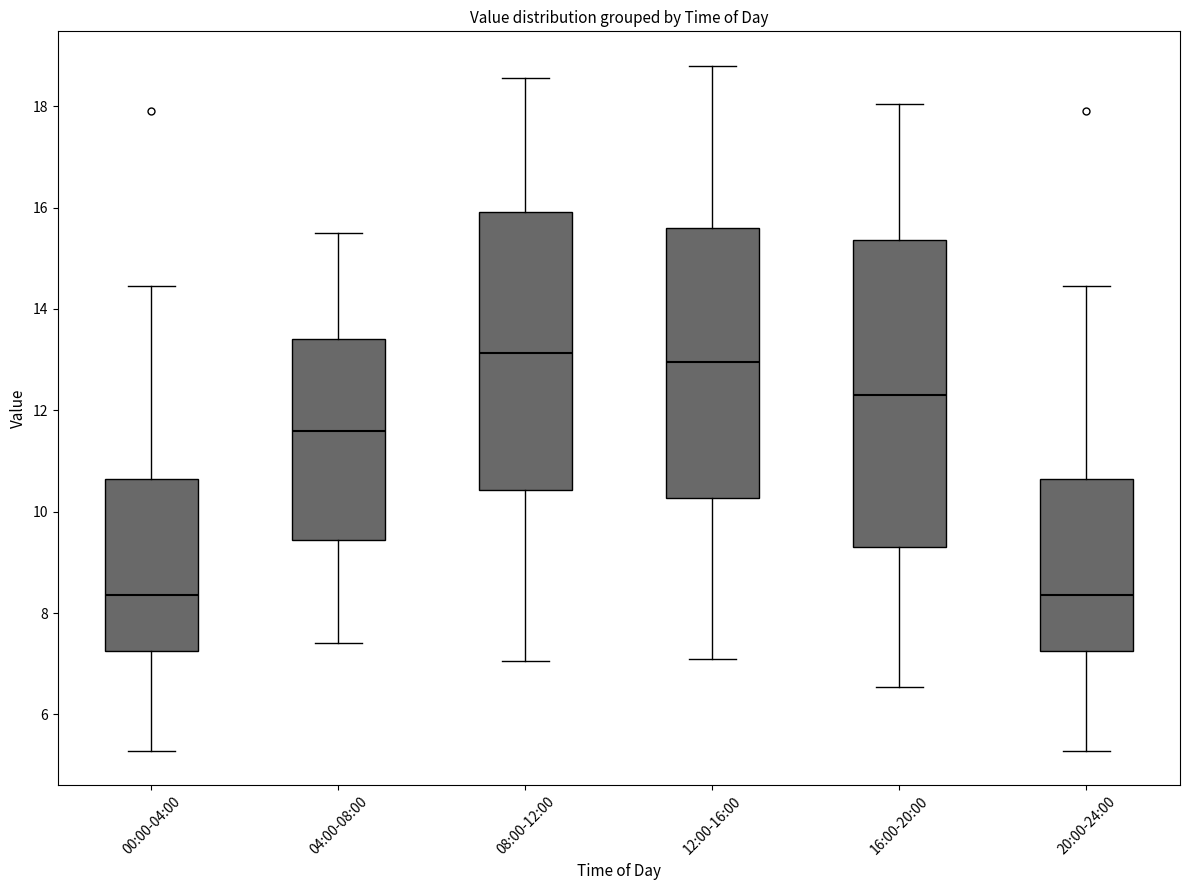

Where does the upper whisker of the box for 08:00-12:00 end on the y-axis? The values are not printed on the chart, so give them approximately, as read against the axis.

18.6